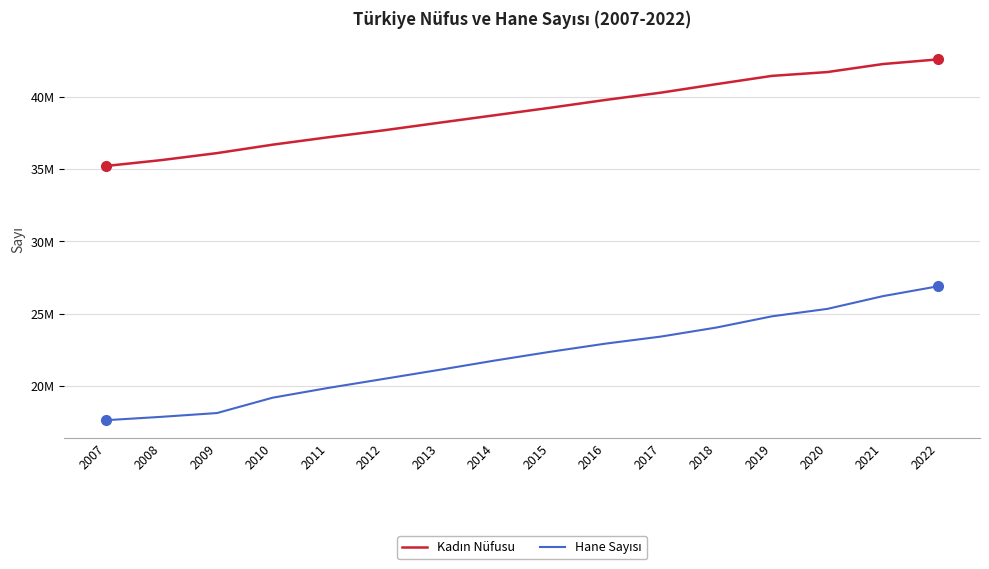

Does the chart have visible grid lines?

Yes